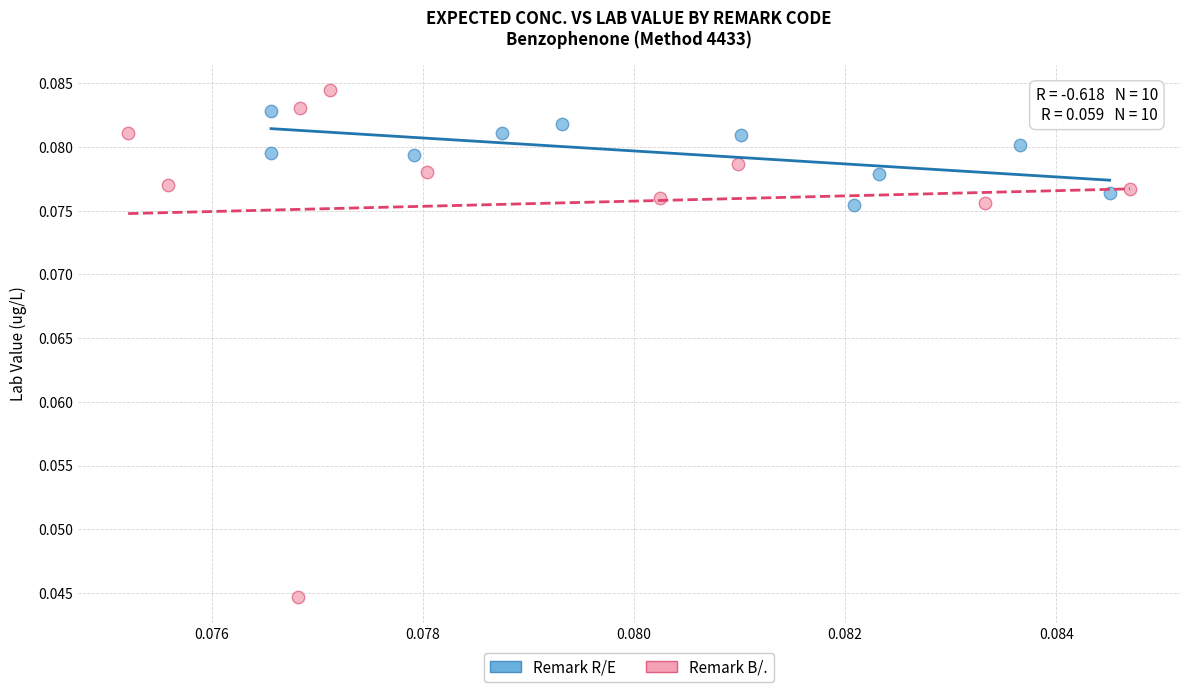

Which series has the widest spread of Y values?

Remark B/.